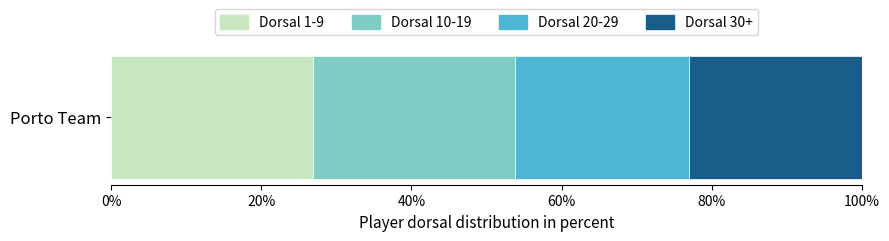

Is it true that Dorsal 1-9 equals 45.6 at Porto Team?

False